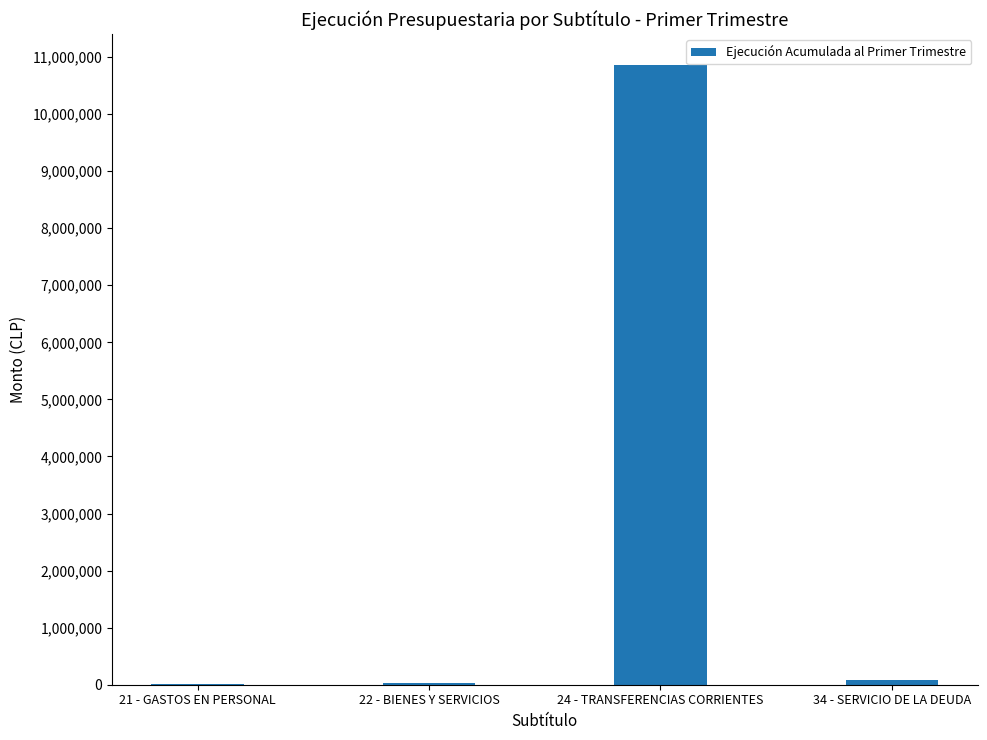

What is the maximum value shown in the chart?

10855765